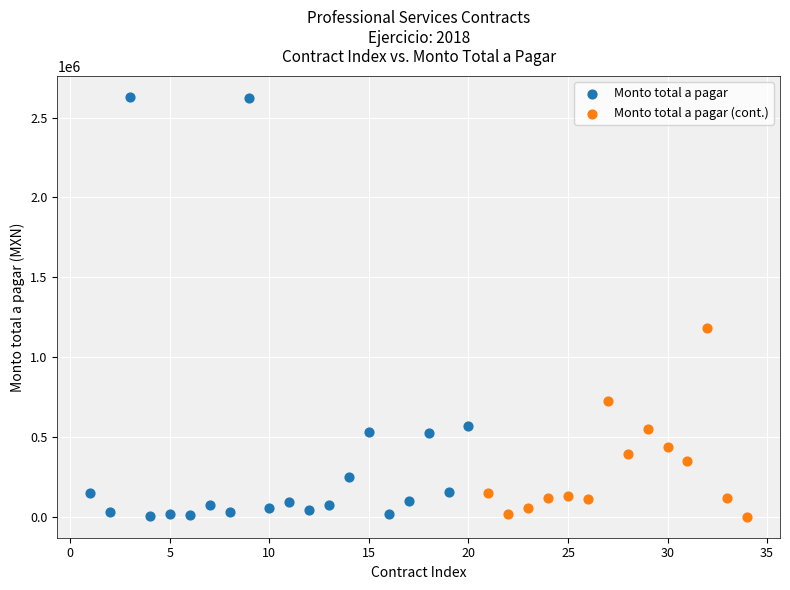

Which series has the widest spread of Y values?

Monto total a pagar